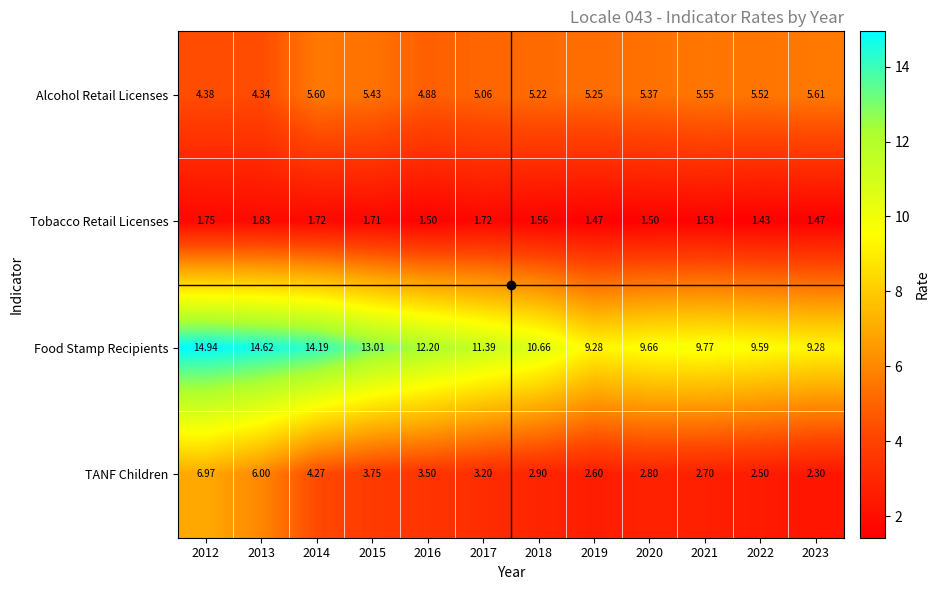

Which series has the largest total across all categories?

Food Stamp Recipients